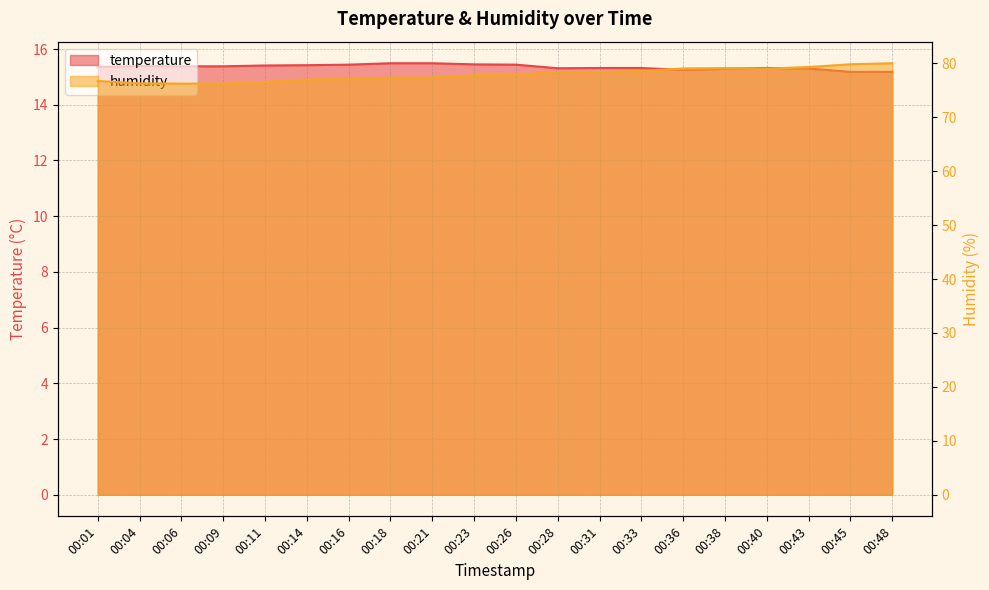

Reading left to right, list all the values displayed in this chart.

temperature: 15.4	15.4	15.4	15.4	15.4	15.4	15.4	15.5	15.5	15.4	15.4	15.3	15.3	15.3	15.2	15.3	15.3	15.3	15.2	15.2
humidity: 76.7	76.3	76.2	76.2	76.6	77.0	77.1	77.3	77.4	77.8	77.9	78.4	78.4	78.6	79.1	79.1	79.0	79.3	79.8	80.0